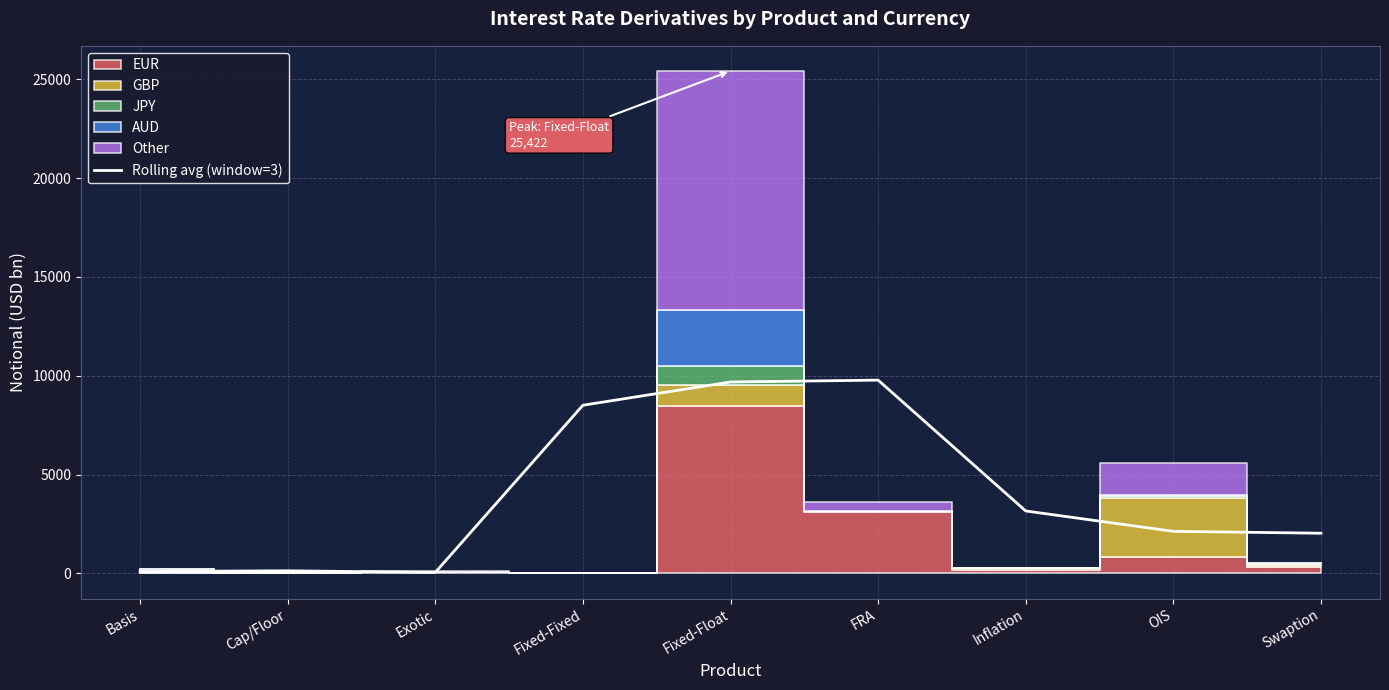

How many lines are shown in the chart?

1